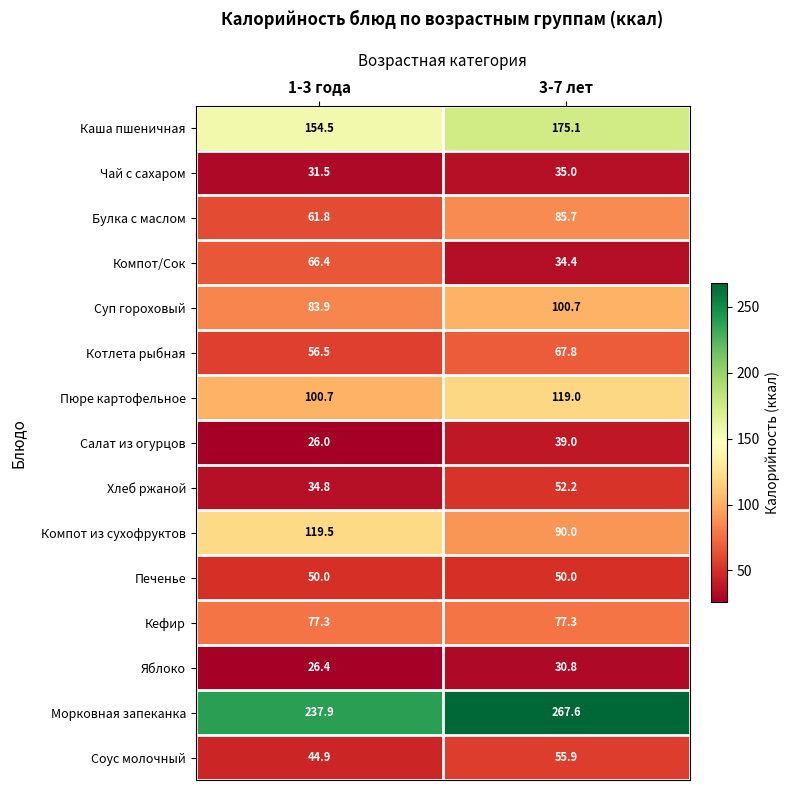

Rank the series at 1-3 года from highest to lowest value.

Морковная запеканка, Каша пшеничная, Компот из сухофруктов, Пюре картофельное, Суп гороховый, Кефир, Компот/Сок, Булка с маслом, Котлета рыбная, Печенье, Соус молочный, Хлеб ржаной, Чай с сахаром, Яблоко, Салат из огурцов